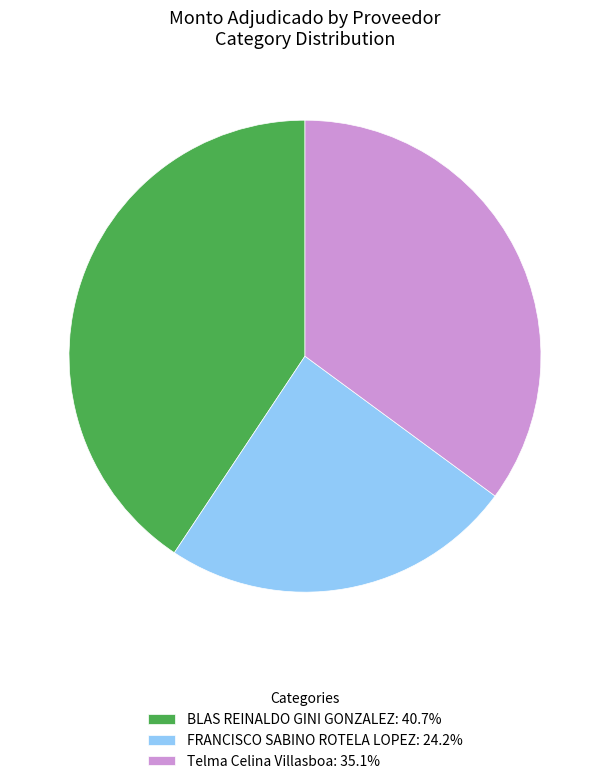

What is the largest slice in the pie chart?

BLAS REINALDO GINI GONZALEZ